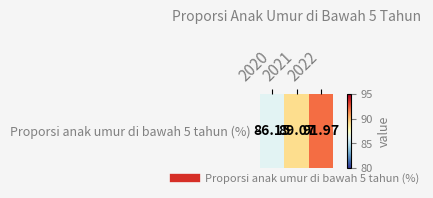

Reading right to left, extract all data points from this chart.

2022=92.0	2021=89.1	2020=86.2